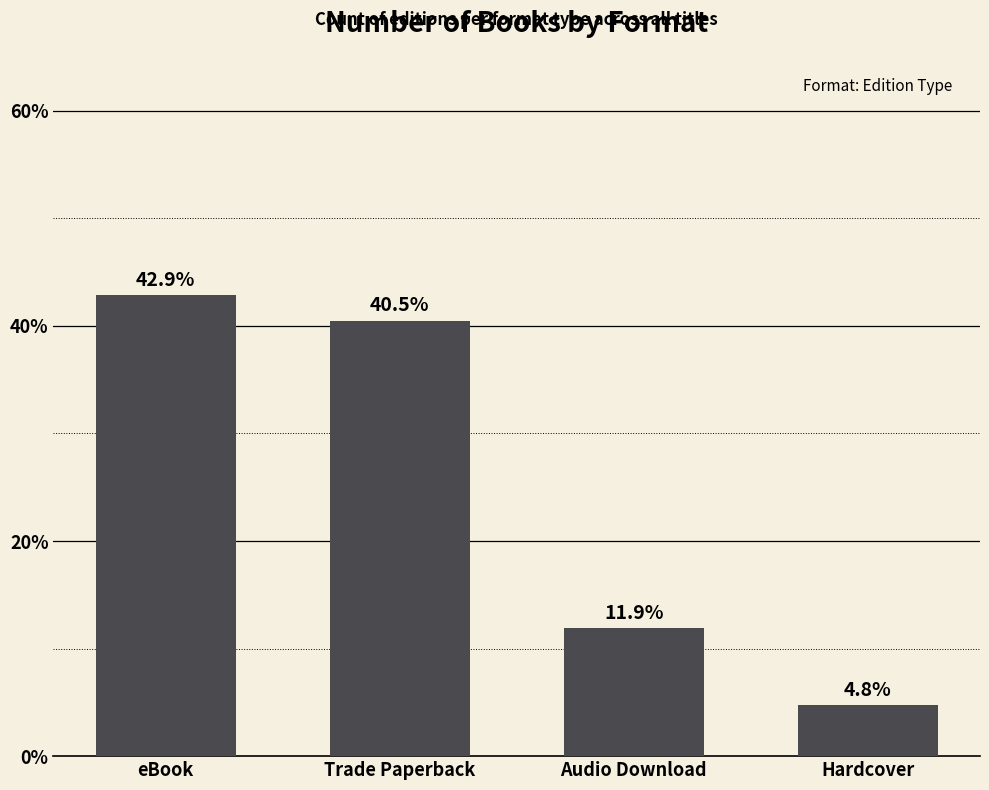

List the labels in order of value, smallest first.

Hardcover, Audio Download, Trade Paperback, eBook